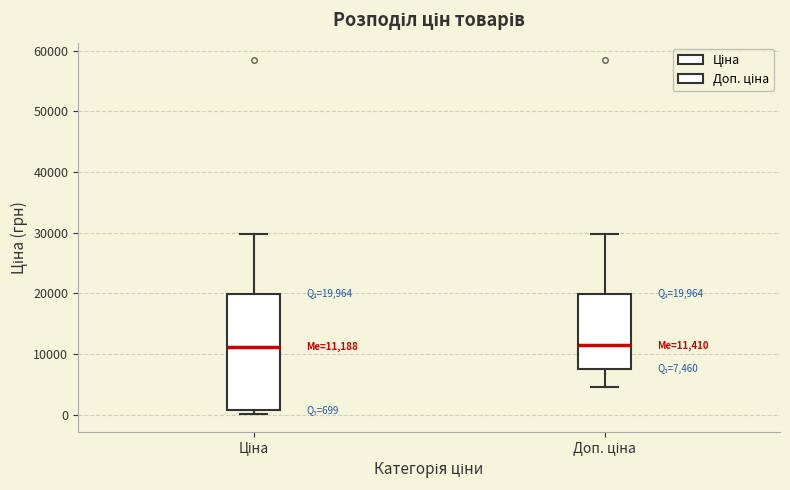

Which box is the tallest, from its lower edge to its upper edge?

Ціна